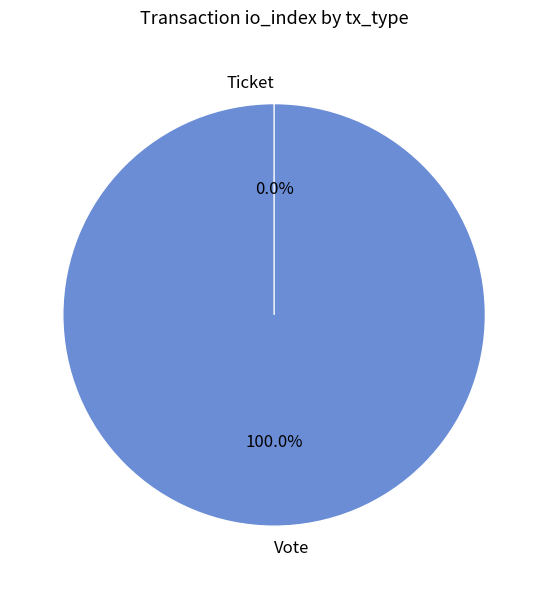

Which category has the smallest portion of the pie?

Ticket